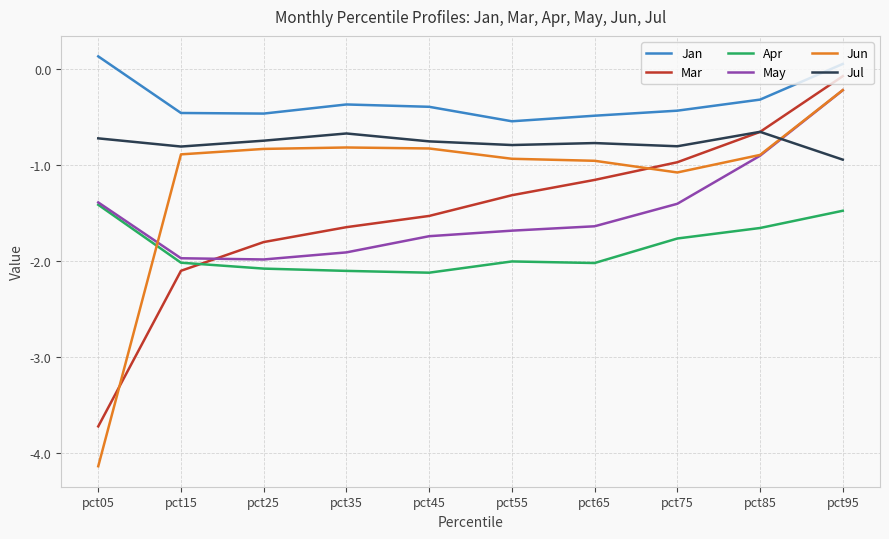

At which category does Jul reach its first local peak?

pct35